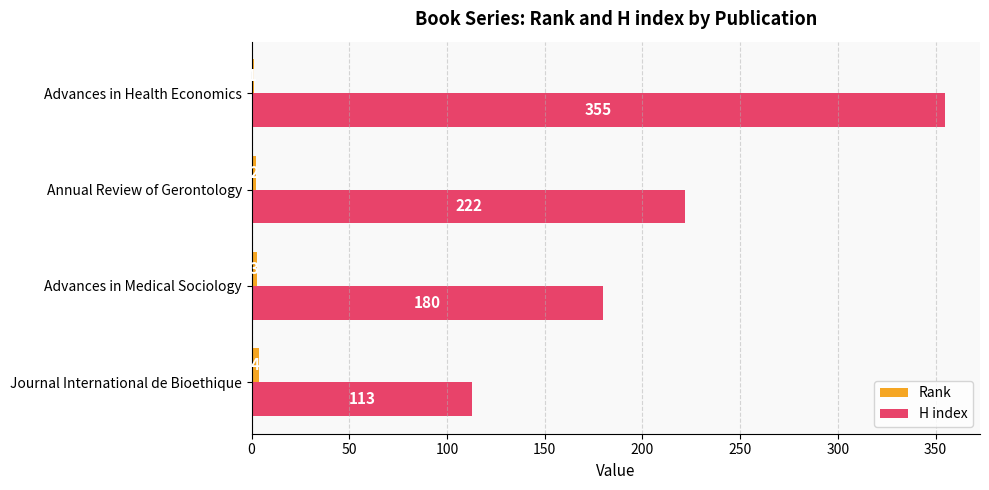

How many categories are shown in the chart?

4